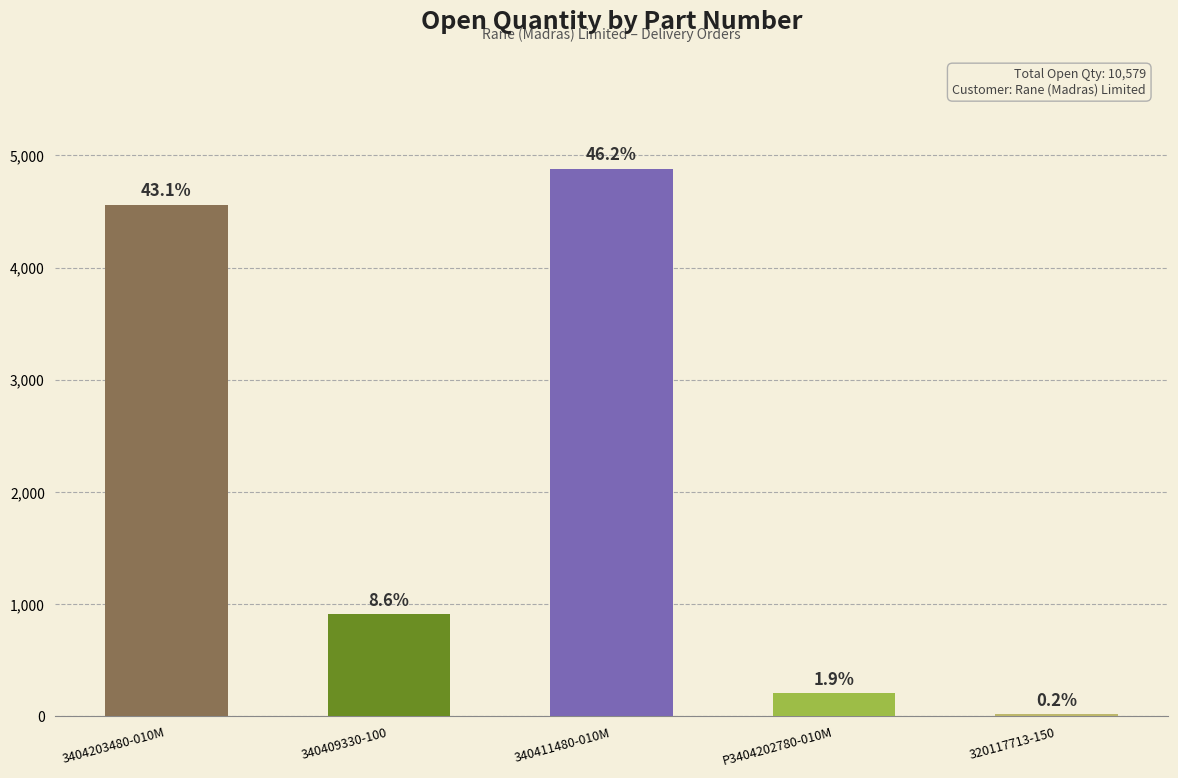

The value at 340409330-100 is 1235. True or false?

False